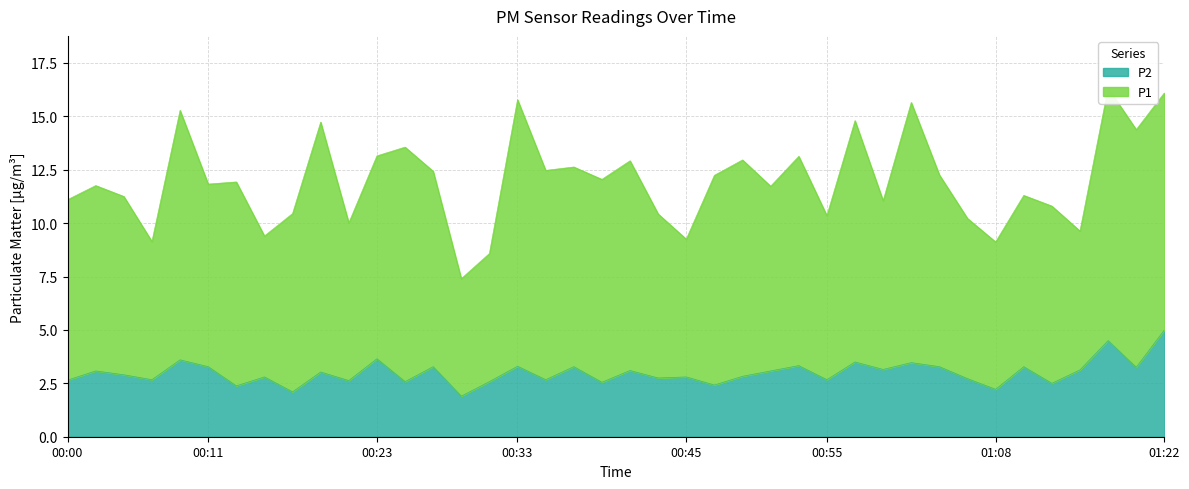

Approximately how many times larger is the value at 00:19 compared to 00:13?

1.3